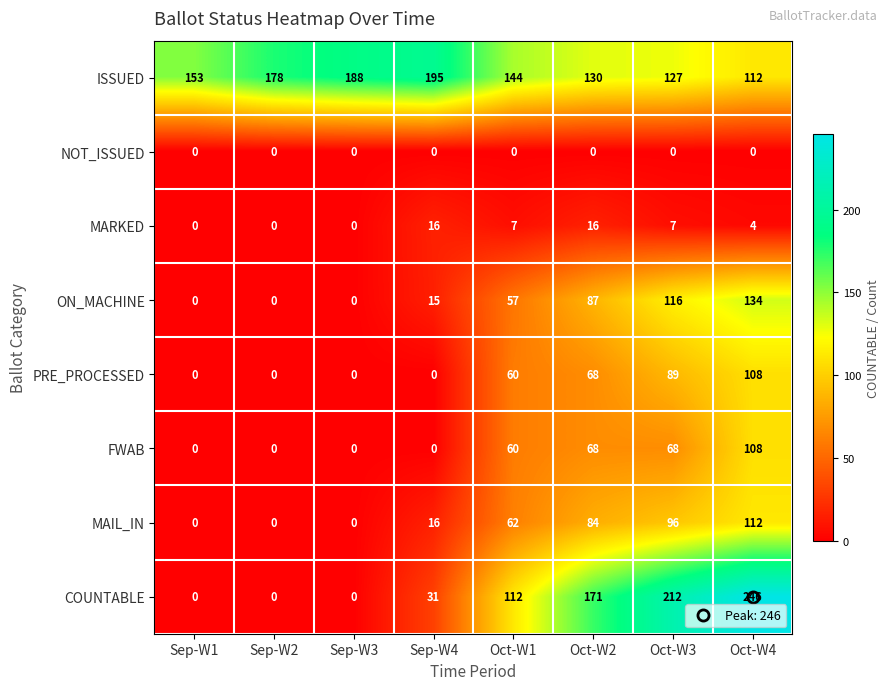

How many categories are shown in the chart?

8